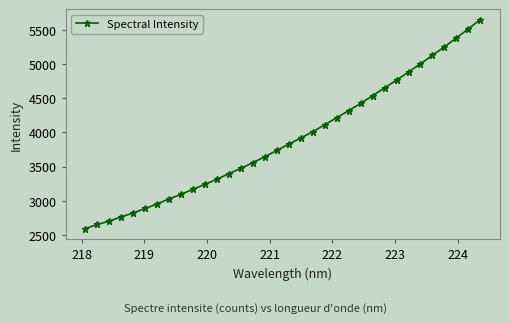

Reading right to left, extract all data points from this chart.

5647.2	5509.1	5379.3	5247.2	5124.9	5001.2	4881.0	4761.9	4649.6	4534.5	4422.5	4316.6	4214.0	4109.9	4009.1	3916.6	3827.4	3736.0	3643.4	3558.2	3473.2	3397.4	3313.7	3241.6	3166.8	3095.2	3025.7	2954.3	2886.7	2820.7	2764.3	2702.8	2653.1	2593.0